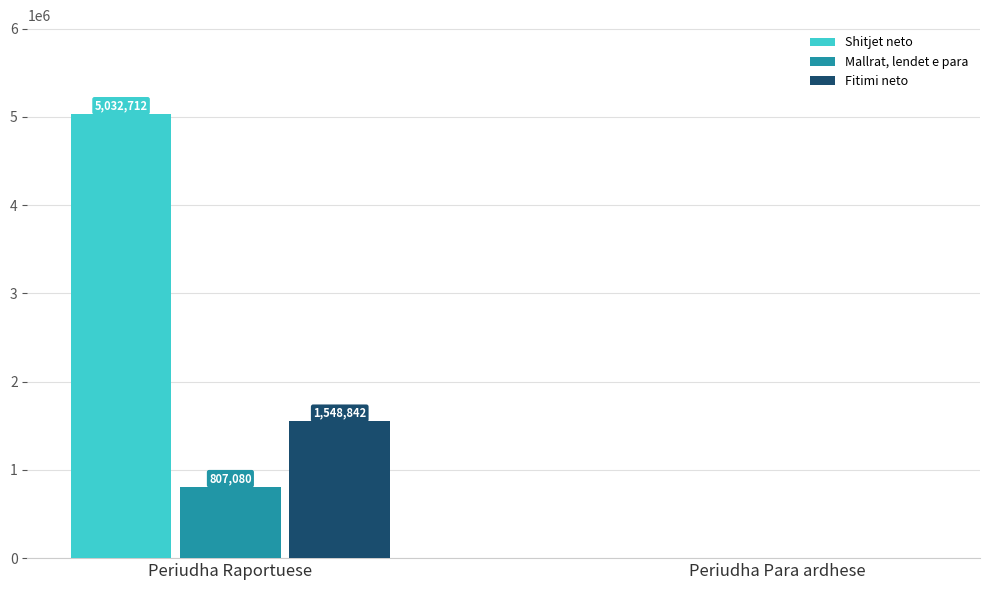

At which category is the sum across all series the highest?

Periudha Raportuese